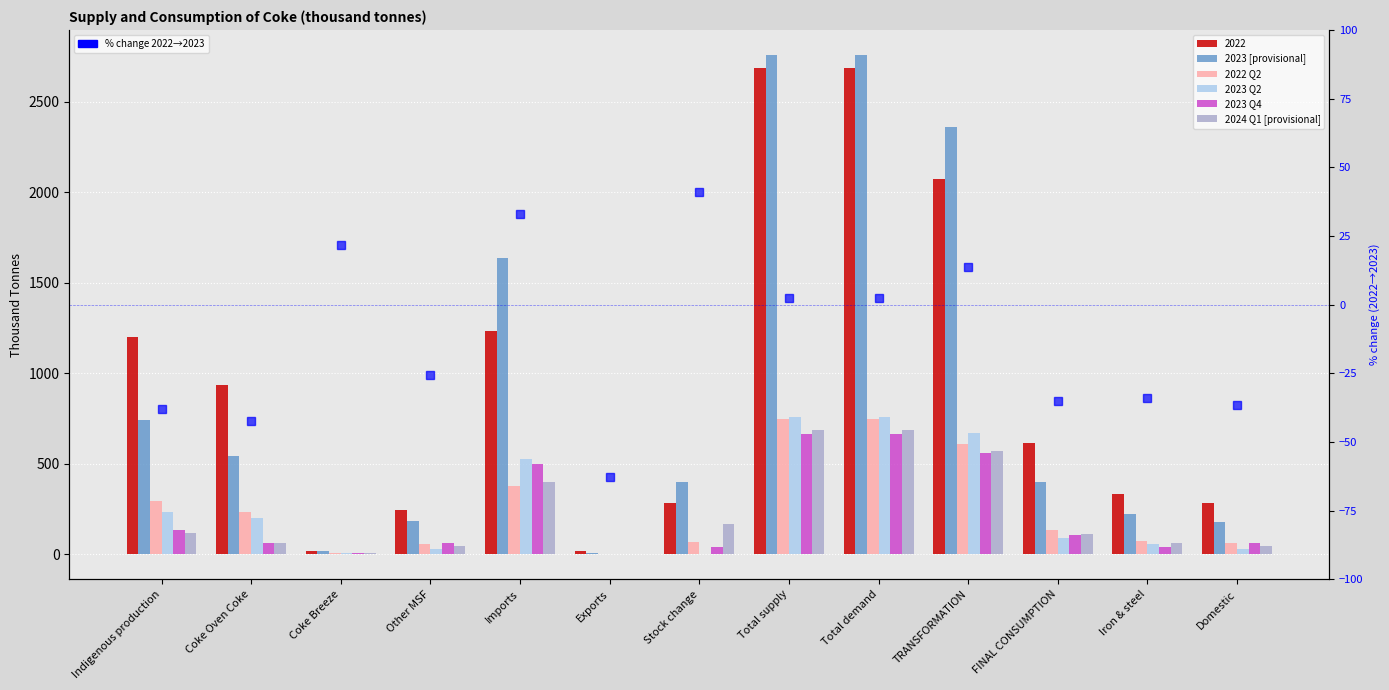

Which series has the largest total across all categories?

2023 [provisional]